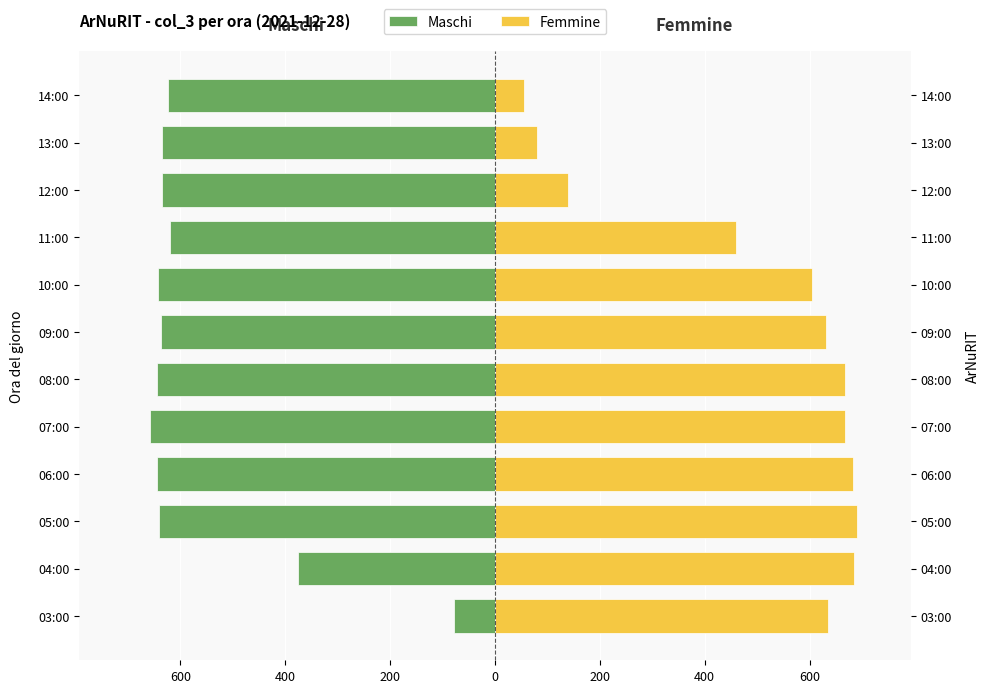

At how many categories does at least one series exceed 485?

8